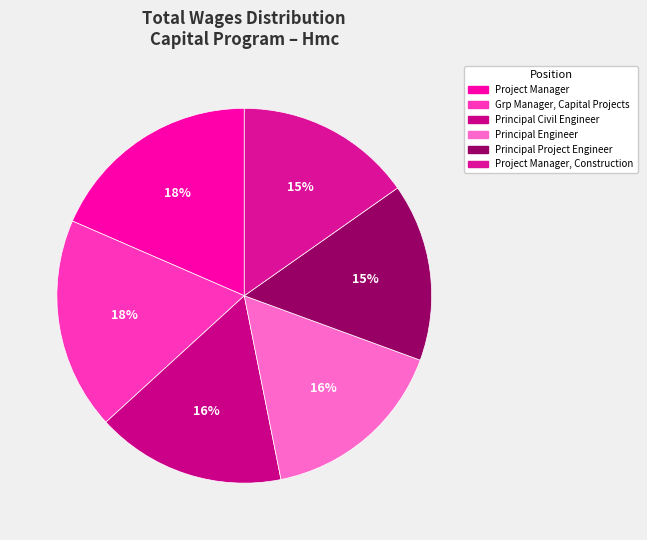

Which category has the biggest portion of the pie?

Project Manager